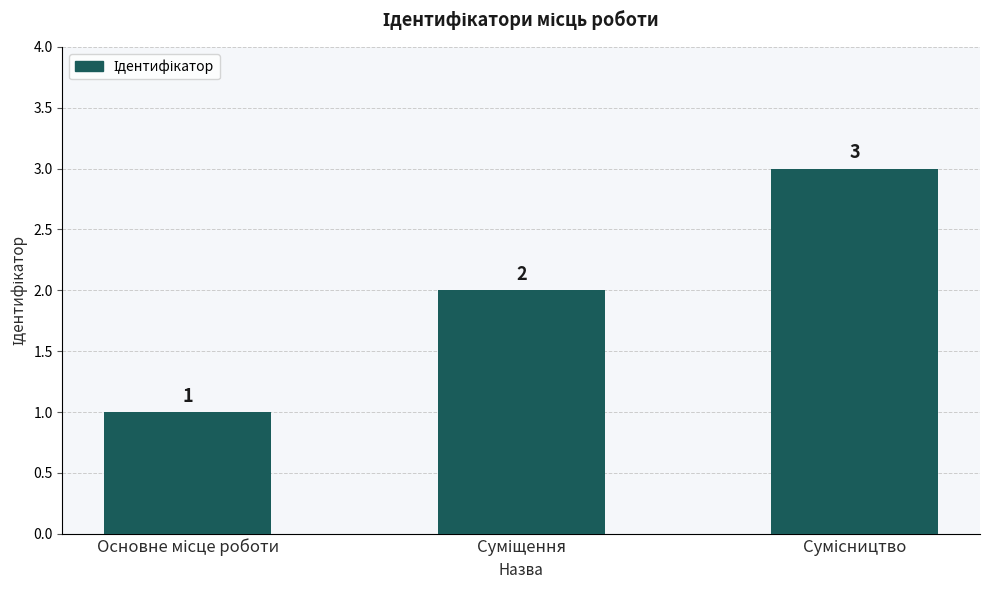

What is the maximum value shown in the chart?

3